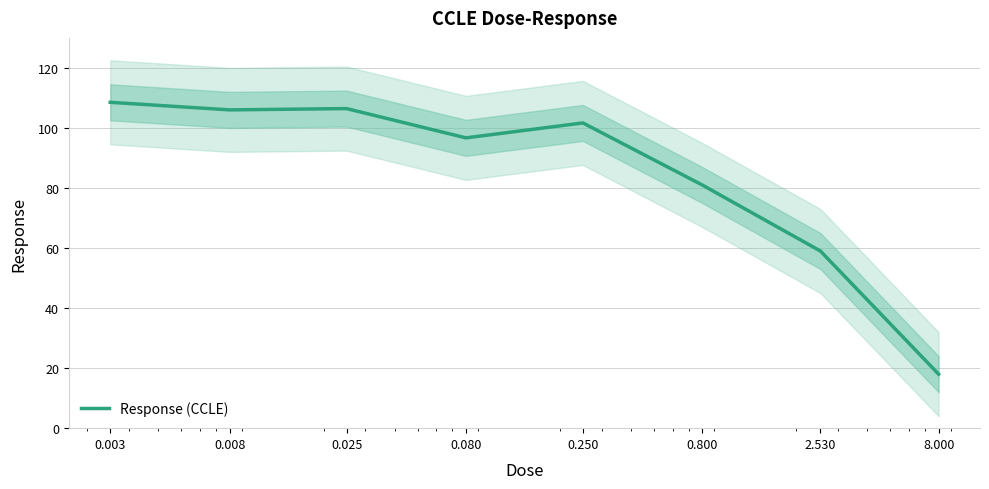

At which label does the data first exceed 101?

0.003